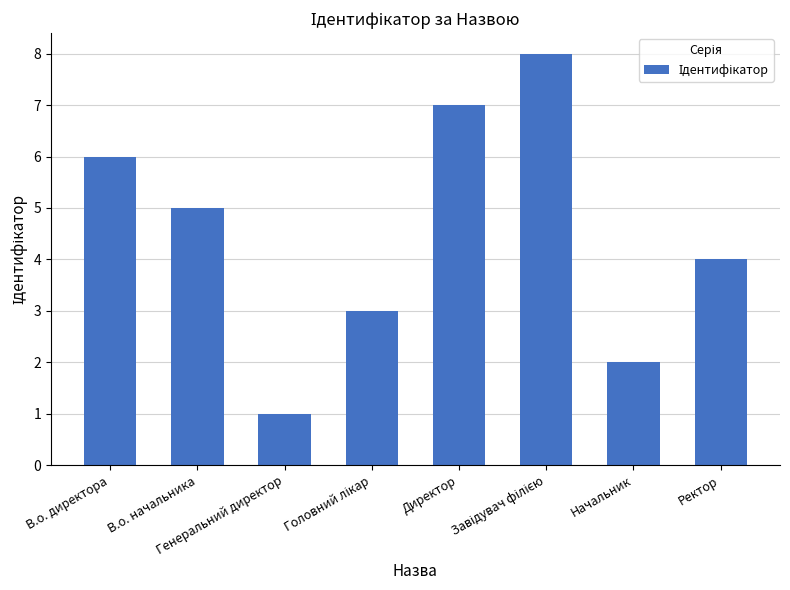

Reading left to right, what are all the values shown in this chart?

6	5	1	3	7	8	2	4